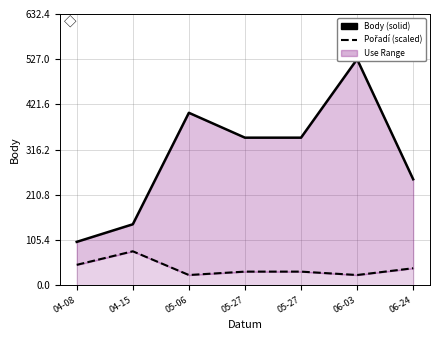

Reading left to right, what are all the values shown in this chart?

Body: 04-08=101.0	04-15=142.0	05-06=402.0	05-27=344.0	05-27=344.0	06-03=527.0	06-24=247.0
Pořadí: 04-08=47.4	04-15=79.0	05-06=23.7	05-27=31.6	05-27=31.6	06-03=23.7	06-24=39.5